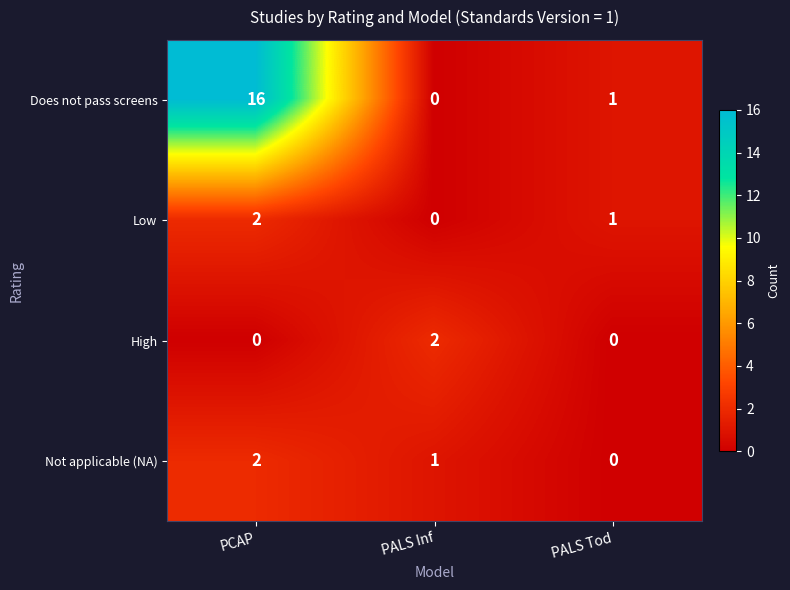

Which series changed the most between PALS Inf and PALS Tod?

High